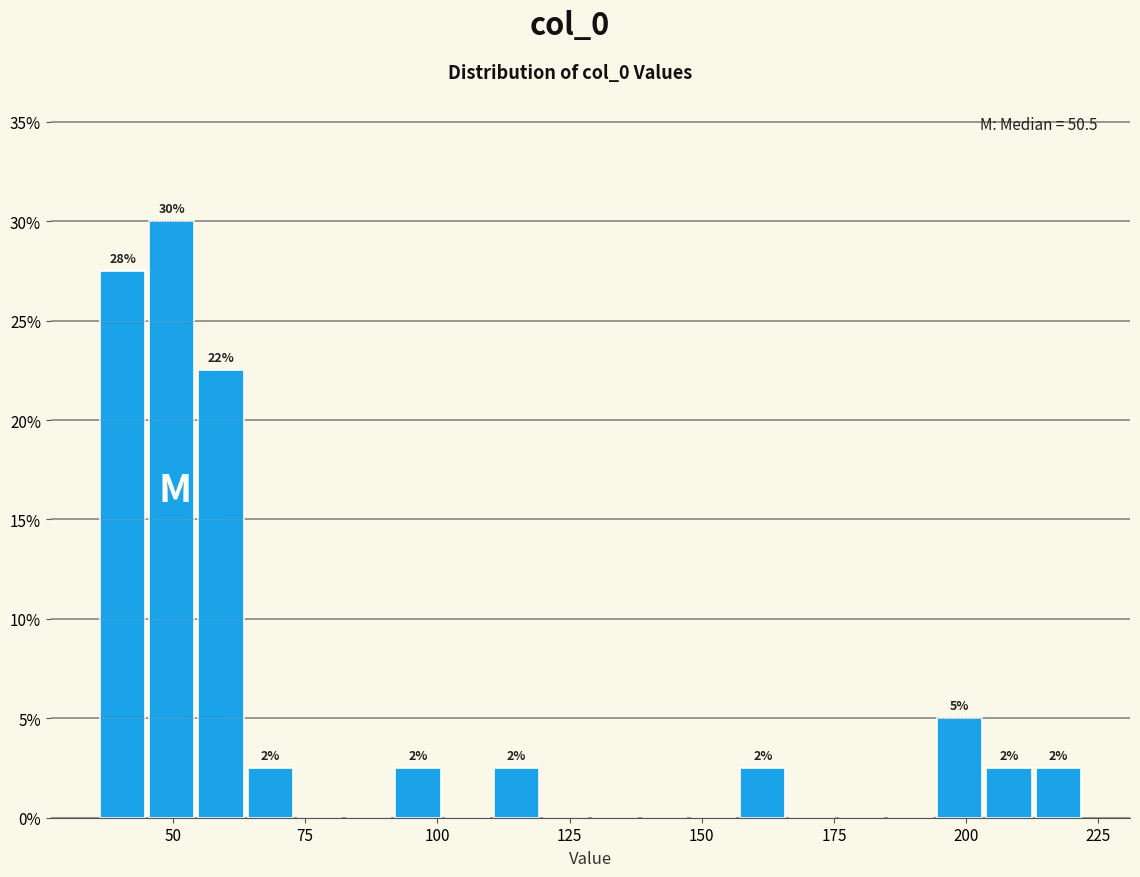

Read against the x-axis, roughly where is the centre of the tallest bar?

50